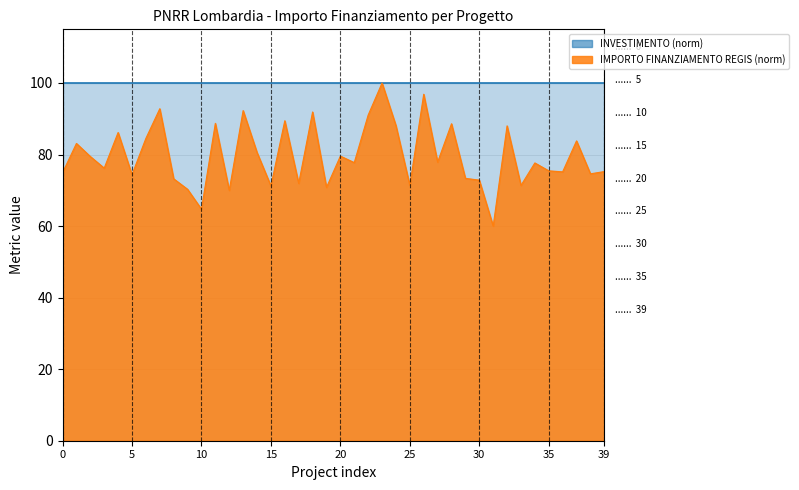

How many lines are shown in the chart?

1